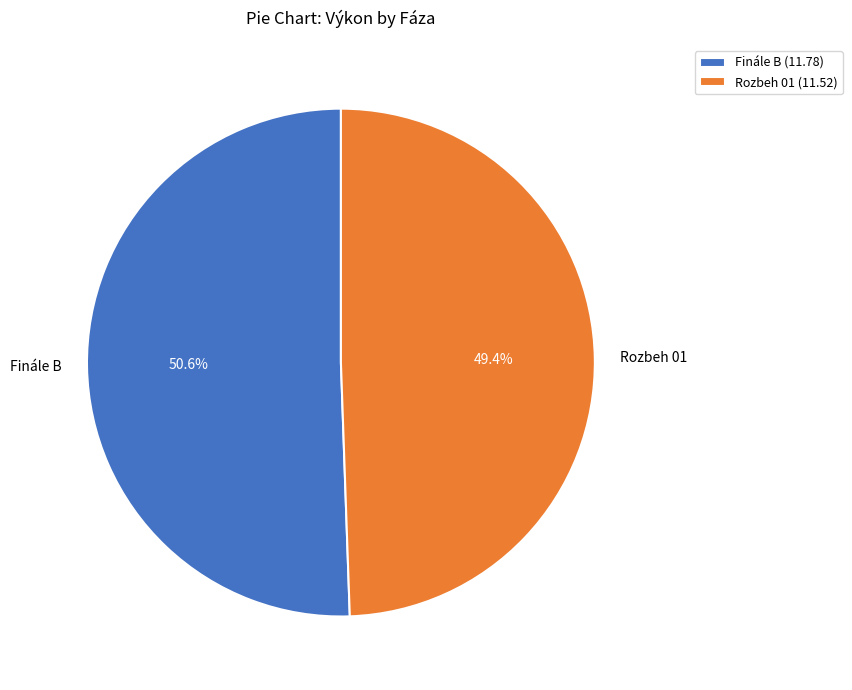

What percentage is the Rozbeh 01 slice, to the nearest percent?

49%